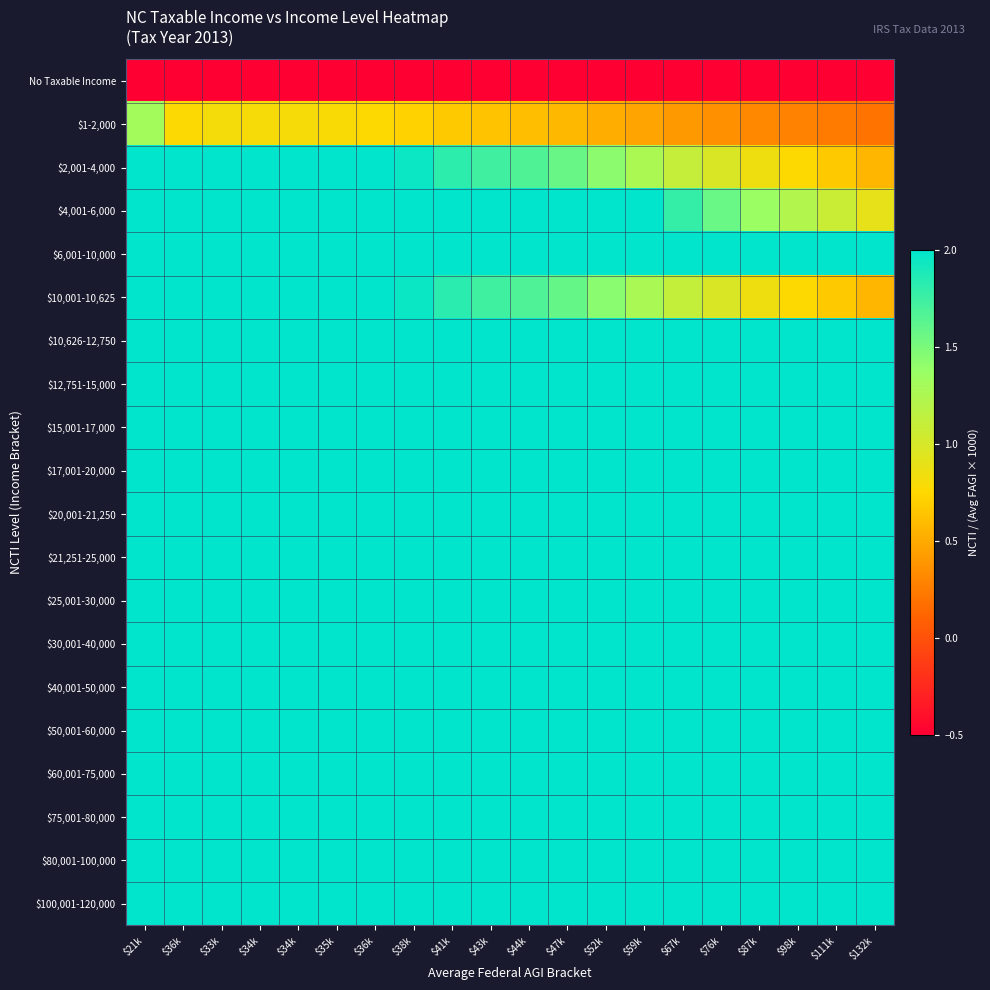

Reading left to right, list all the values displayed in this chart.

No Taxable Income: $21k=-1.0	$36k=-1.0	$33k=-1.0	$34k=-1.0	$34k=-1.0	$35k=-1.0	$36k=-1.0	$38k=-1.0	$41k=-1.0	$43k=-1.0	$44k=-1.0	$47k=-1.0	$52k=-1.0	$59k=-1.0	$67k=-1.0	$76k=-1.0	$87k=-1.0	$98k=-1.0	$111k=-1.0	$132k=-1.0
$1-2,000: $21k=1.3	$36k=0.8	$33k=0.8	$34k=0.8	$34k=0.8	$35k=0.8	$36k=0.8	$38k=0.7	$41k=0.7	$43k=0.6	$44k=0.6	$47k=0.6	$52k=0.5	$59k=0.5	$67k=0.4	$76k=0.4	$87k=0.3	$98k=0.3	$111k=0.2	$132k=0.2
$2,001-4,000: $21k=2.0	$36k=2.0	$33k=2.0	$34k=2.0	$34k=2.0	$35k=2.0	$36k=2.0	$38k=1.9	$41k=1.8	$43k=1.7	$44k=1.7	$47k=1.6	$52k=1.4	$59k=1.3	$67k=1.1	$76k=1.0	$87k=0.8	$98k=0.8	$111k=0.7	$132k=0.6
$4,001-6,000: $21k=2.0	$36k=2.0	$33k=2.0	$34k=2.0	$34k=2.0	$35k=2.0	$36k=2.0	$38k=2.0	$41k=2.0	$43k=2.0	$44k=2.0	$47k=2.0	$52k=2.0	$59k=2.0	$67k=1.8	$76k=1.6	$87k=1.4	$98k=1.2	$111k=1.1	$132k=0.9
$6,001-10,000: $21k=2.0	$36k=2.0	$33k=2.0	$34k=2.0	$34k=2.0	$35k=2.0	$36k=2.0	$38k=2.0	$41k=2.0	$43k=2.0	$44k=2.0	$47k=2.0	$52k=2.0	$59k=2.0	$67k=2.0	$76k=2.0	$87k=2.0	$98k=2.0	$111k=2.0	$132k=2.0
$10,001-10,625: $21k=2.0	$36k=2.0	$33k=2.0	$34k=2.0	$34k=2.0	$35k=2.0	$36k=2.0	$38k=2.0	$41k=1.8	$43k=1.7	$44k=1.7	$47k=1.6	$52k=1.4	$59k=1.3	$67k=1.1	$76k=1.0	$87k=0.9	$98k=0.8	$111k=0.7	$132k=0.6
$10,626-12,750: $21k=2.0	$36k=2.0	$33k=2.0	$34k=2.0	$34k=2.0	$35k=2.0	$36k=2.0	$38k=2.0	$41k=2.0	$43k=2.0	$44k=2.0	$47k=2.0	$52k=2.0	$59k=2.0	$67k=2.0	$76k=2.0	$87k=2.0	$98k=2.0	$111k=2.0	$132k=2.0
$12,751-15,000: $21k=2.0	$36k=2.0	$33k=2.0	$34k=2.0	$34k=2.0	$35k=2.0	$36k=2.0	$38k=2.0	$41k=2.0	$43k=2.0	$44k=2.0	$47k=2.0	$52k=2.0	$59k=2.0	$67k=2.0	$76k=2.0	$87k=2.0	$98k=2.0	$111k=2.0	$132k=2.0
$15,001-17,000: $21k=2.0	$36k=2.0	$33k=2.0	$34k=2.0	$34k=2.0	$35k=2.0	$36k=2.0	$38k=2.0	$41k=2.0	$43k=2.0	$44k=2.0	$47k=2.0	$52k=2.0	$59k=2.0	$67k=2.0	$76k=2.0	$87k=2.0	$98k=2.0	$111k=2.0	$132k=2.0
$17,001-20,000: $21k=2.0	$36k=2.0	$33k=2.0	$34k=2.0	$34k=2.0	$35k=2.0	$36k=2.0	$38k=2.0	$41k=2.0	$43k=2.0	$44k=2.0	$47k=2.0	$52k=2.0	$59k=2.0	$67k=2.0	$76k=2.0	$87k=2.0	$98k=2.0	$111k=2.0	$132k=2.0
$20,001-21,250: $21k=2.0	$36k=2.0	$33k=2.0	$34k=2.0	$34k=2.0	$35k=2.0	$36k=2.0	$38k=2.0	$41k=2.0	$43k=2.0	$44k=2.0	$47k=2.0	$52k=2.0	$59k=2.0	$67k=2.0	$76k=2.0	$87k=2.0	$98k=2.0	$111k=2.0	$132k=2.0
$21,251-25,000: $21k=2.0	$36k=2.0	$33k=2.0	$34k=2.0	$34k=2.0	$35k=2.0	$36k=2.0	$38k=2.0	$41k=2.0	$43k=2.0	$44k=2.0	$47k=2.0	$52k=2.0	$59k=2.0	$67k=2.0	$76k=2.0	$87k=2.0	$98k=2.0	$111k=2.0	$132k=2.0
$25,001-30,000: $21k=2.0	$36k=2.0	$33k=2.0	$34k=2.0	$34k=2.0	$35k=2.0	$36k=2.0	$38k=2.0	$41k=2.0	$43k=2.0	$44k=2.0	$47k=2.0	$52k=2.0	$59k=2.0	$67k=2.0	$76k=2.0	$87k=2.0	$98k=2.0	$111k=2.0	$132k=2.0
$30,001-40,000: $21k=2.0	$36k=2.0	$33k=2.0	$34k=2.0	$34k=2.0	$35k=2.0	$36k=2.0	$38k=2.0	$41k=2.0	$43k=2.0	$44k=2.0	$47k=2.0	$52k=2.0	$59k=2.0	$67k=2.0	$76k=2.0	$87k=2.0	$98k=2.0	$111k=2.0	$132k=2.0
$40,001-50,000: $21k=2.0	$36k=2.0	$33k=2.0	$34k=2.0	$34k=2.0	$35k=2.0	$36k=2.0	$38k=2.0	$41k=2.0	$43k=2.0	$44k=2.0	$47k=2.0	$52k=2.0	$59k=2.0	$67k=2.0	$76k=2.0	$87k=2.0	$98k=2.0	$111k=2.0	$132k=2.0
$50,001-60,000: $21k=2.0	$36k=2.0	$33k=2.0	$34k=2.0	$34k=2.0	$35k=2.0	$36k=2.0	$38k=2.0	$41k=2.0	$43k=2.0	$44k=2.0	$47k=2.0	$52k=2.0	$59k=2.0	$67k=2.0	$76k=2.0	$87k=2.0	$98k=2.0	$111k=2.0	$132k=2.0
$60,001-75,000: $21k=2.0	$36k=2.0	$33k=2.0	$34k=2.0	$34k=2.0	$35k=2.0	$36k=2.0	$38k=2.0	$41k=2.0	$43k=2.0	$44k=2.0	$47k=2.0	$52k=2.0	$59k=2.0	$67k=2.0	$76k=2.0	$87k=2.0	$98k=2.0	$111k=2.0	$132k=2.0
$75,001-80,000: $21k=2.0	$36k=2.0	$33k=2.0	$34k=2.0	$34k=2.0	$35k=2.0	$36k=2.0	$38k=2.0	$41k=2.0	$43k=2.0	$44k=2.0	$47k=2.0	$52k=2.0	$59k=2.0	$67k=2.0	$76k=2.0	$87k=2.0	$98k=2.0	$111k=2.0	$132k=2.0
$80,001-100,000: $21k=2.0	$36k=2.0	$33k=2.0	$34k=2.0	$34k=2.0	$35k=2.0	$36k=2.0	$38k=2.0	$41k=2.0	$43k=2.0	$44k=2.0	$47k=2.0	$52k=2.0	$59k=2.0	$67k=2.0	$76k=2.0	$87k=2.0	$98k=2.0	$111k=2.0	$132k=2.0
$100,001-120,000: $21k=2.0	$36k=2.0	$33k=2.0	$34k=2.0	$34k=2.0	$35k=2.0	$36k=2.0	$38k=2.0	$41k=2.0	$43k=2.0	$44k=2.0	$47k=2.0	$52k=2.0	$59k=2.0	$67k=2.0	$76k=2.0	$87k=2.0	$98k=2.0	$111k=2.0	$132k=2.0